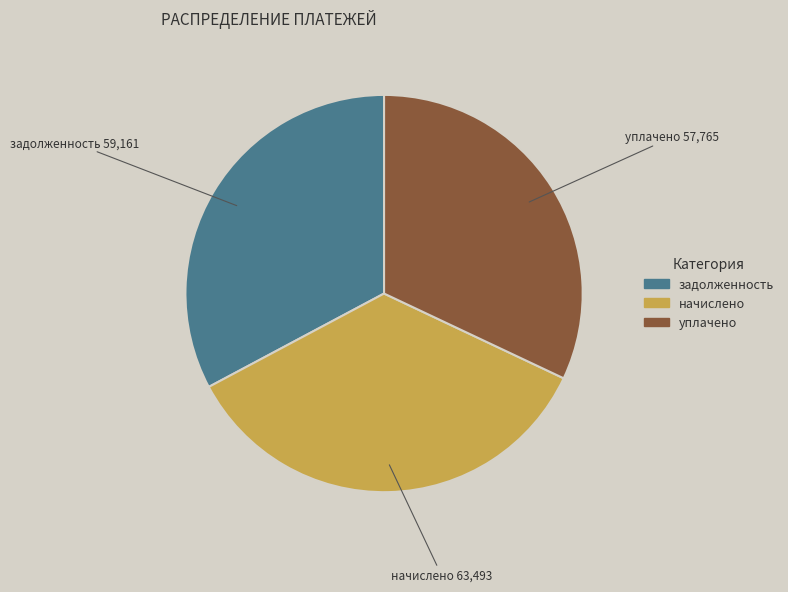

Count the number of slices in the pie.

3